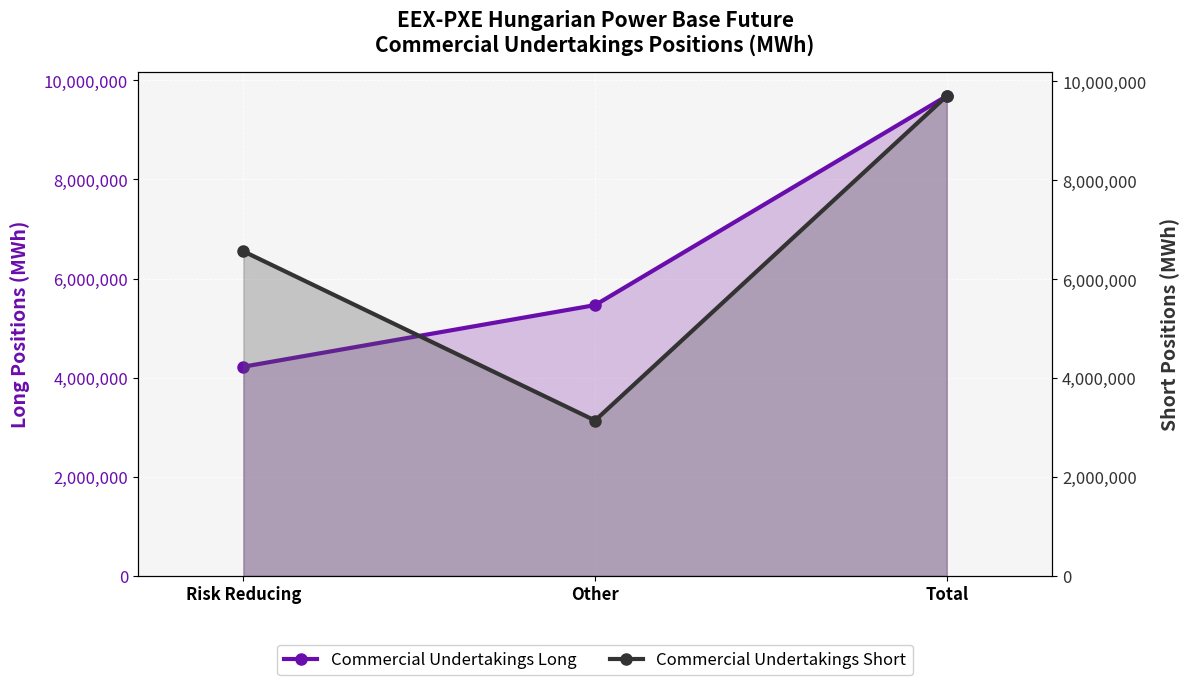

Rank the series by their average value, from highest to lowest.

Commercial Undertakings Short, Commercial Undertakings Long